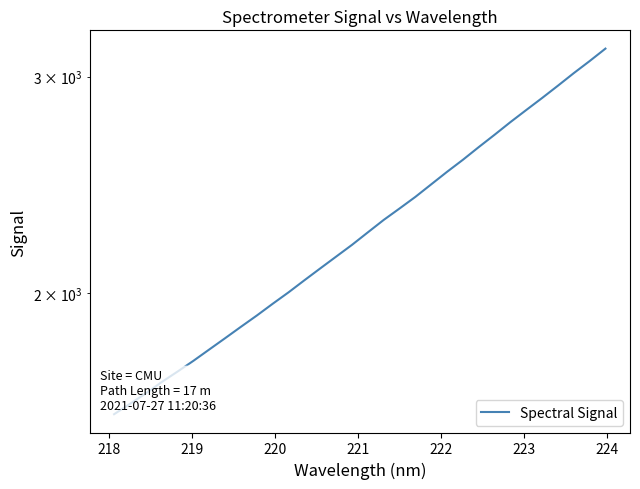

How many values exceed 2240?

16